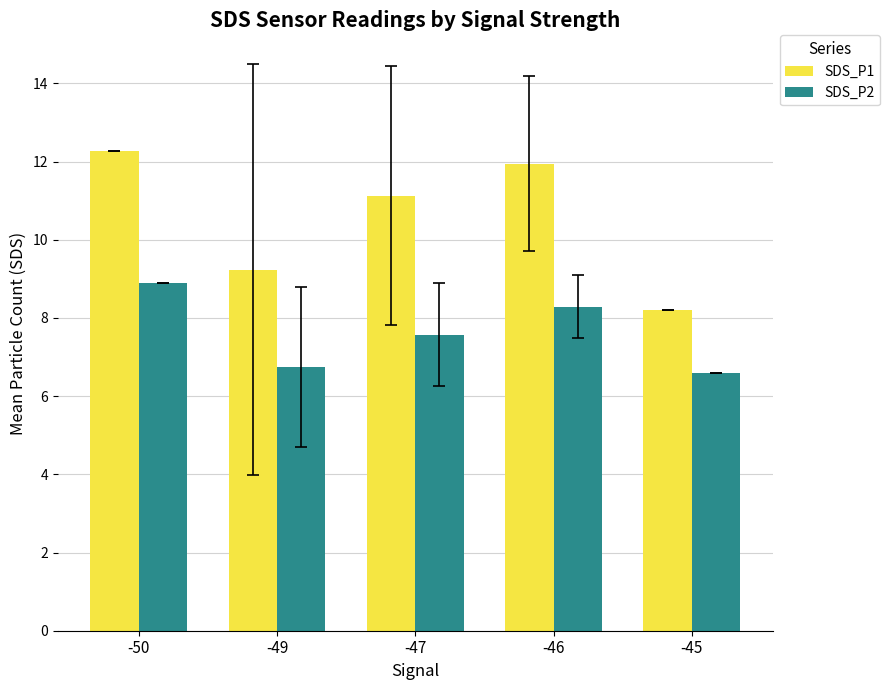

Reading right to left, list all the values displayed in this chart.

SDS_P1: 8.2	11.9	11.1	9.2	12.3
SDS_P2: 6.6	8.3	7.6	6.7	8.9